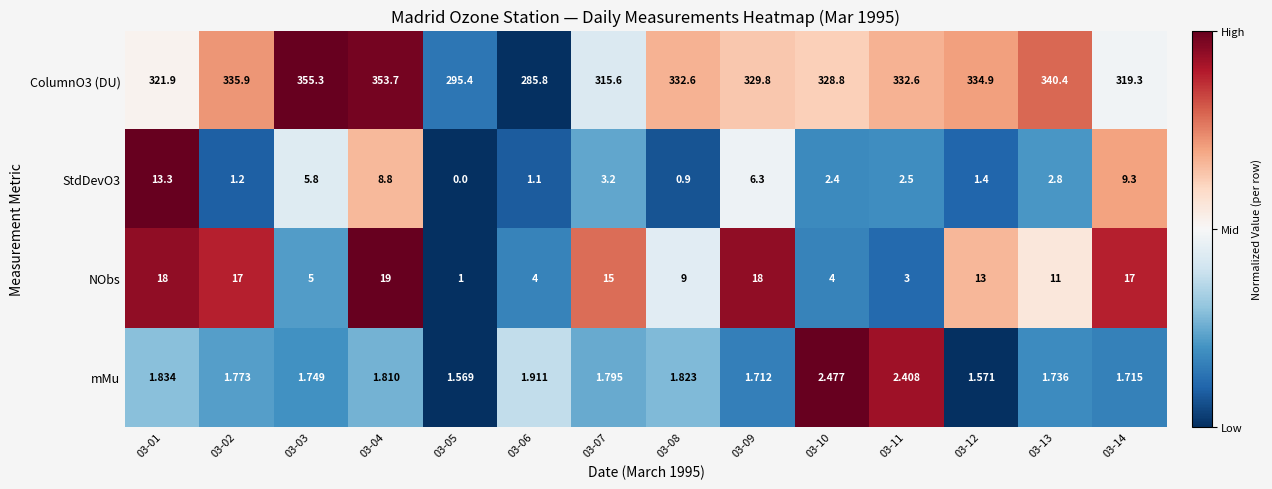

Between 03-03 and 03-04, which series saw the biggest shift?

NObs